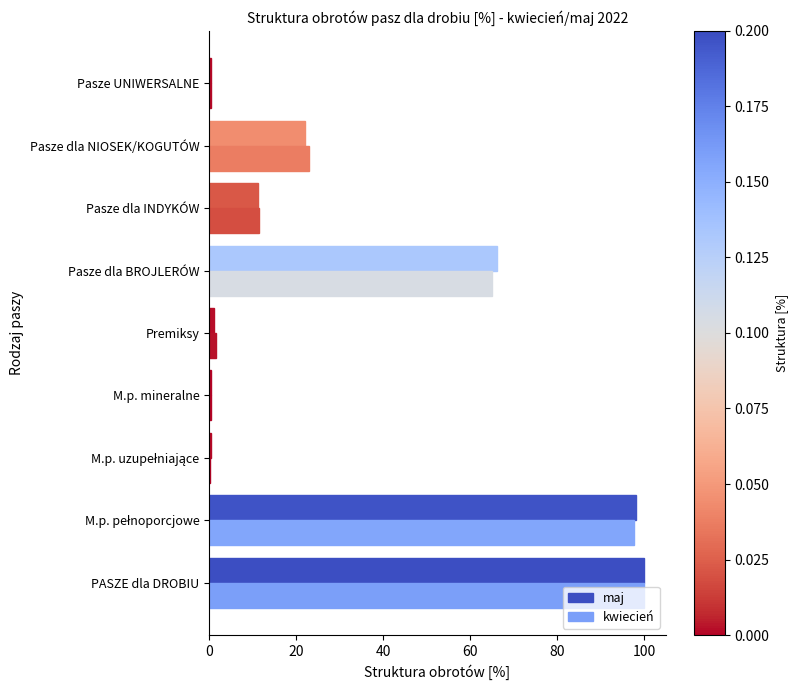

How many series are shown in this chart?

2